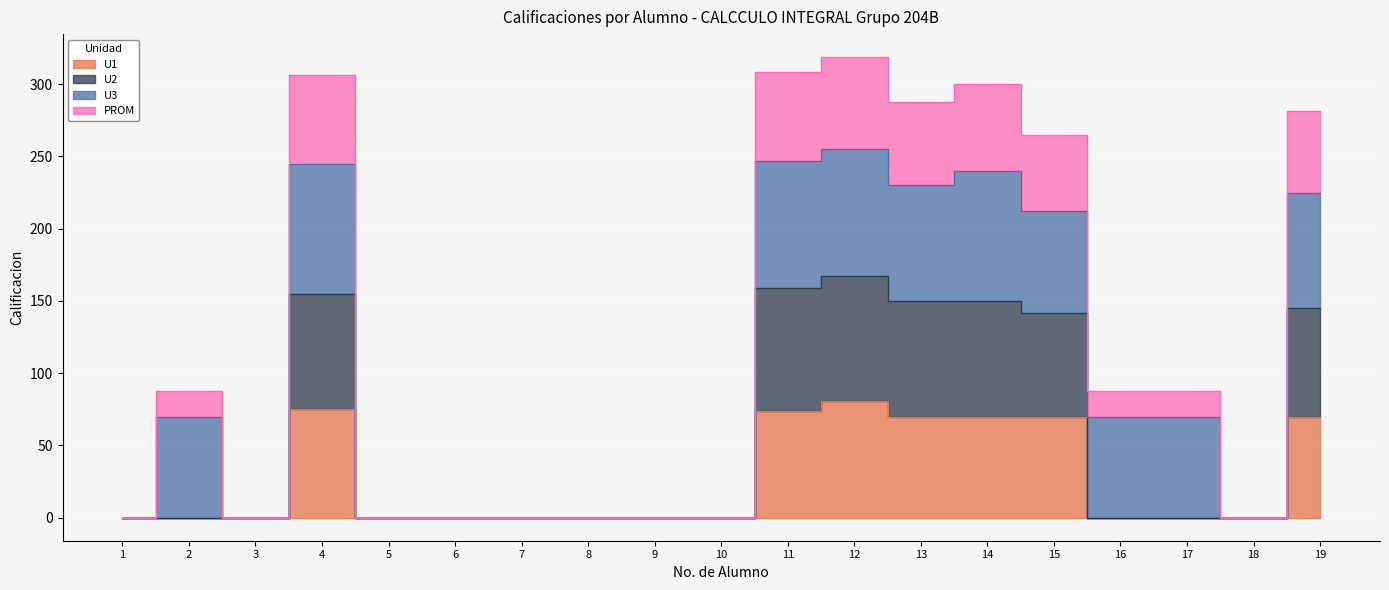

What is the sum of the U1 values at 13 and 8?

70